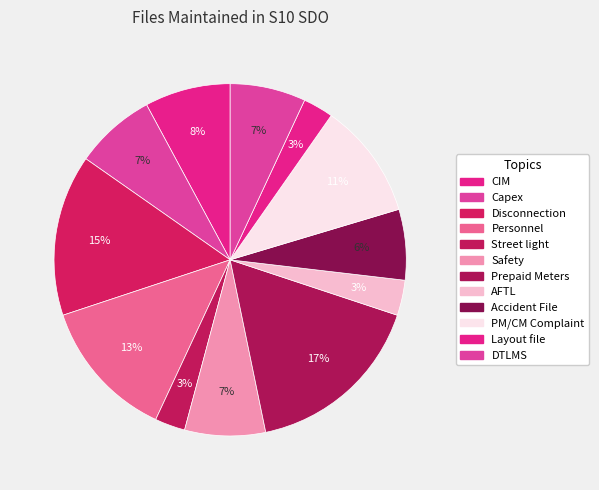

How many slices are in this pie chart?

12